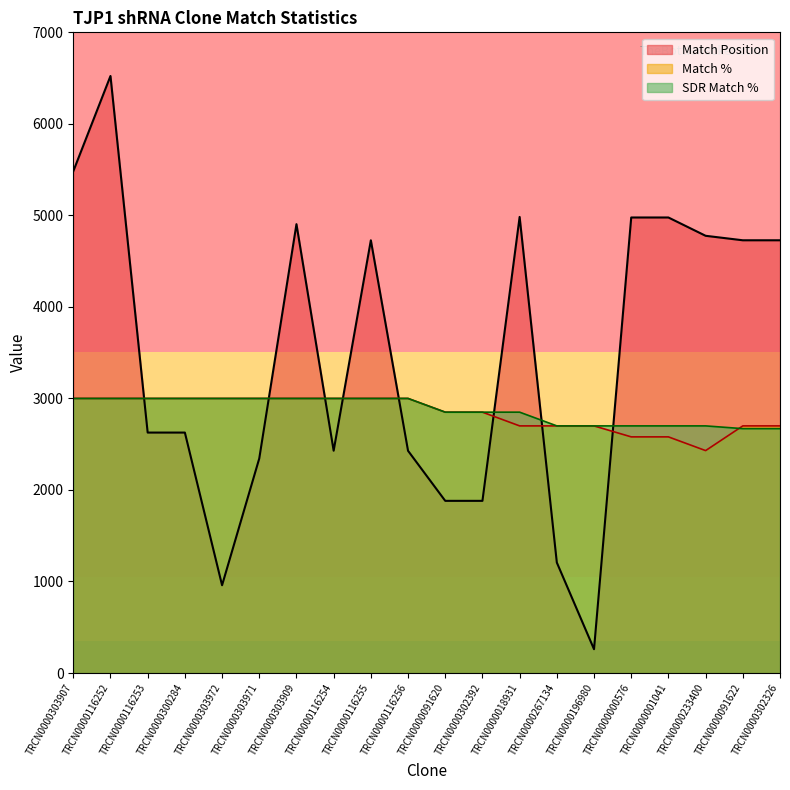

What is the label of the 19th point from the right?

TRCN0000116252